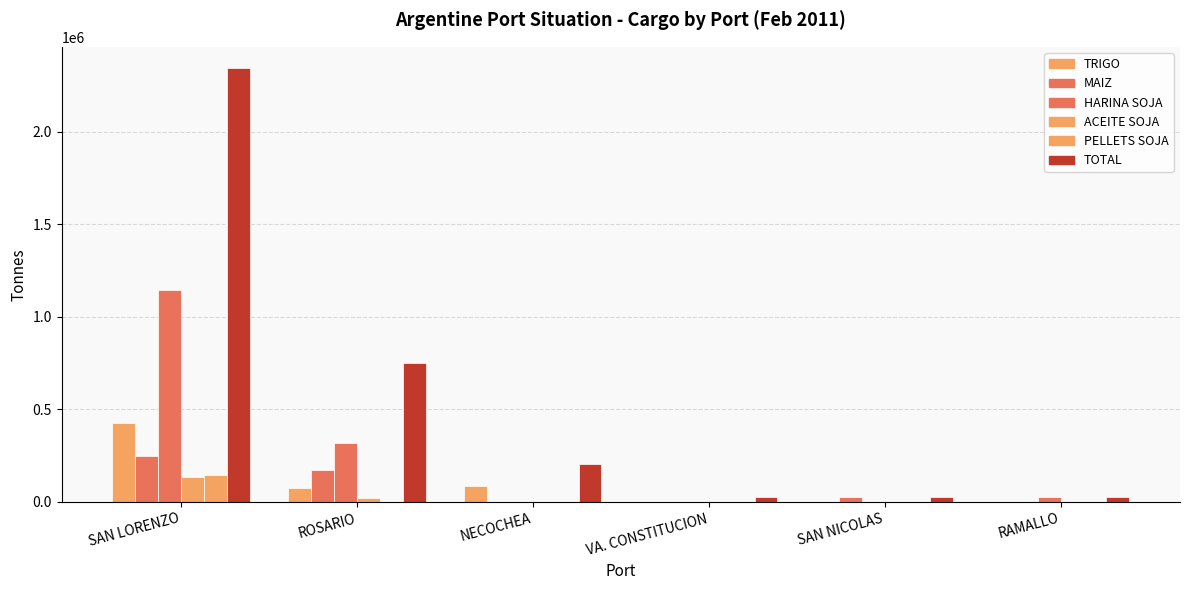

How many groups of bars are there?

6